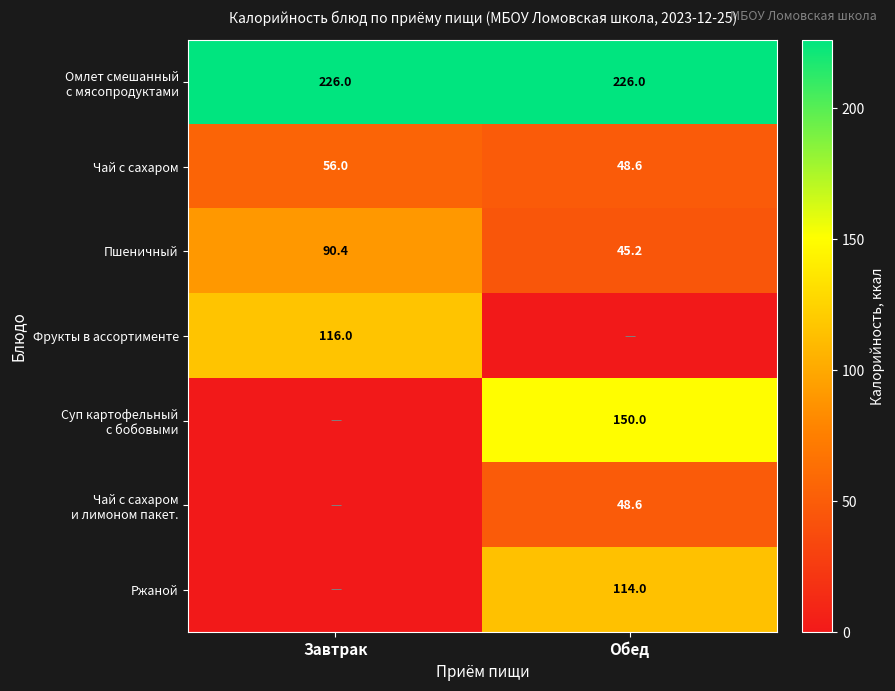

What is the sum of all Чай с сахаром values?

104.6